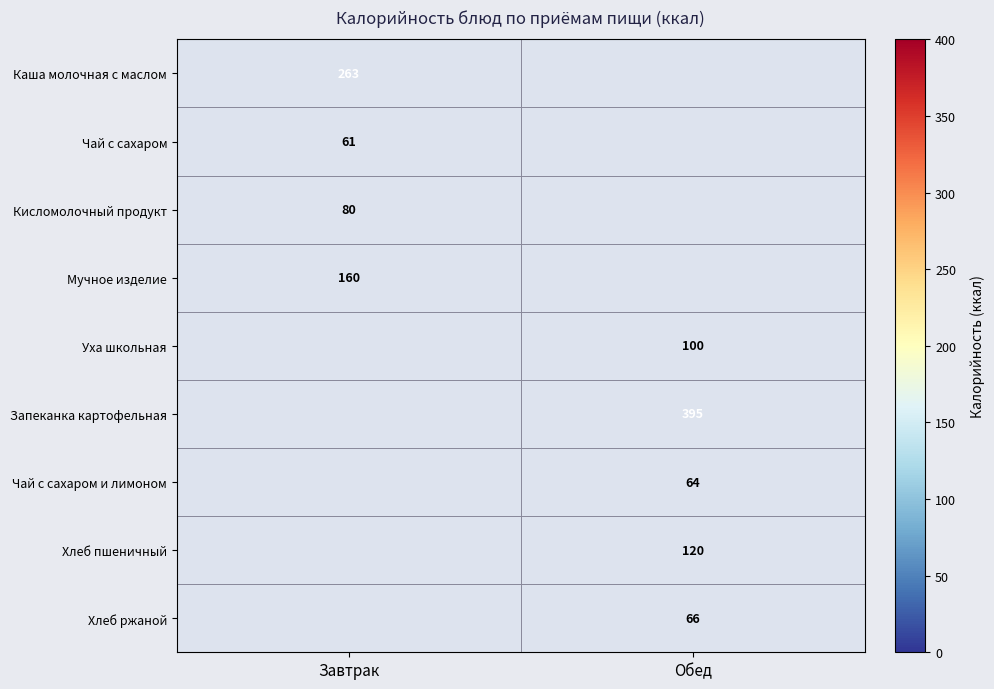

Is the value of Хлеб пшеничный at Обед greater than the value of Мучное изделие at Завтрак?

No